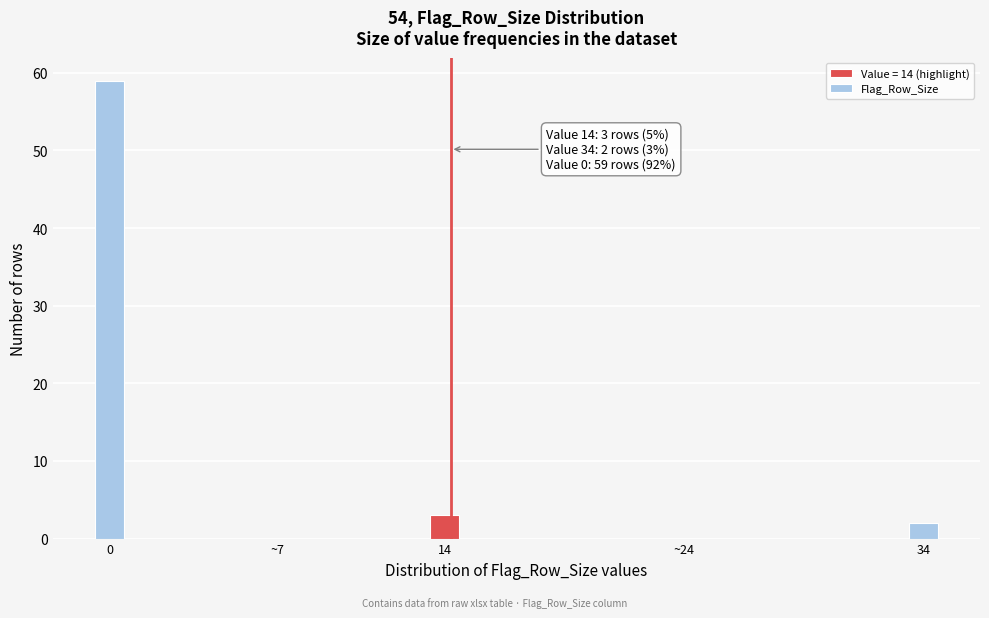

Reading right to left, transcribe all the data shown in this chart.

34=2	~24=0	14=3	~7=0	0=59